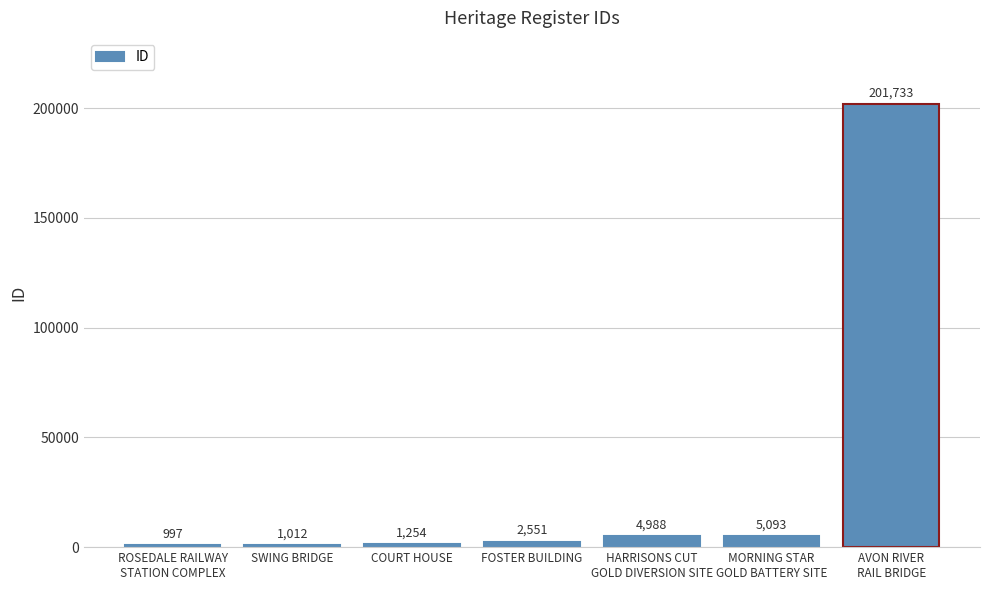

Rank the categories by value from lowest to highest.

ROSEDALE RAILWAY
STATION COMPLEX, SWING BRIDGE, COURT HOUSE, FOSTER BUILDING, HARRISONS CUT
GOLD DIVERSION SITE, MORNING STAR
GOLD BATTERY SITE, AVON RIVER
RAIL BRIDGE